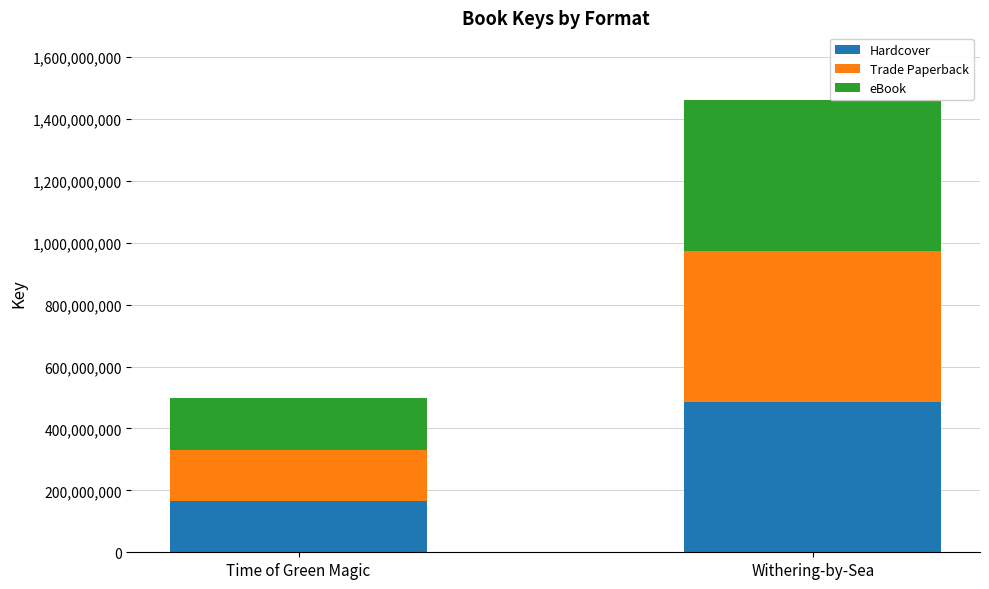

The Hardcover series shows 486914000 at Withering-by-Sea. True or false?

True